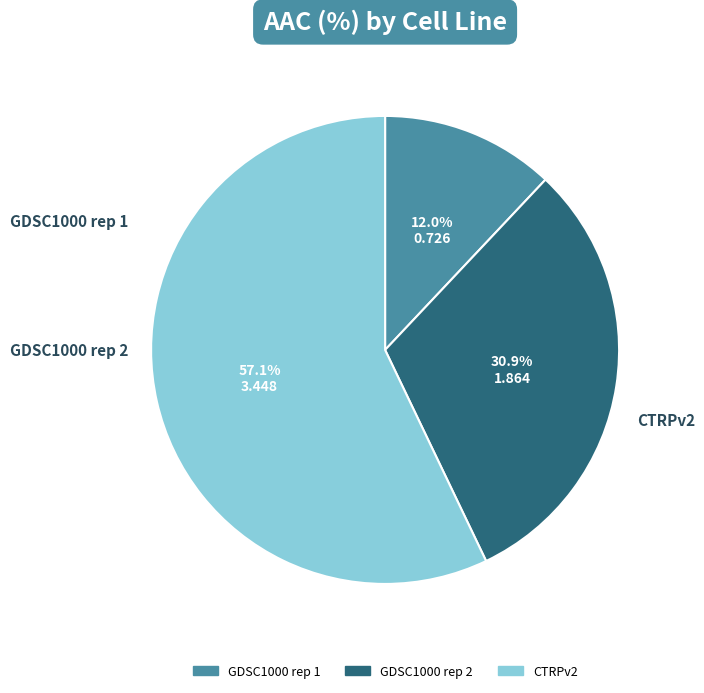

Approximately how many times larger is the value at GDSC1000 rep 1 compared to GDSC1000 rep 2?

0.4